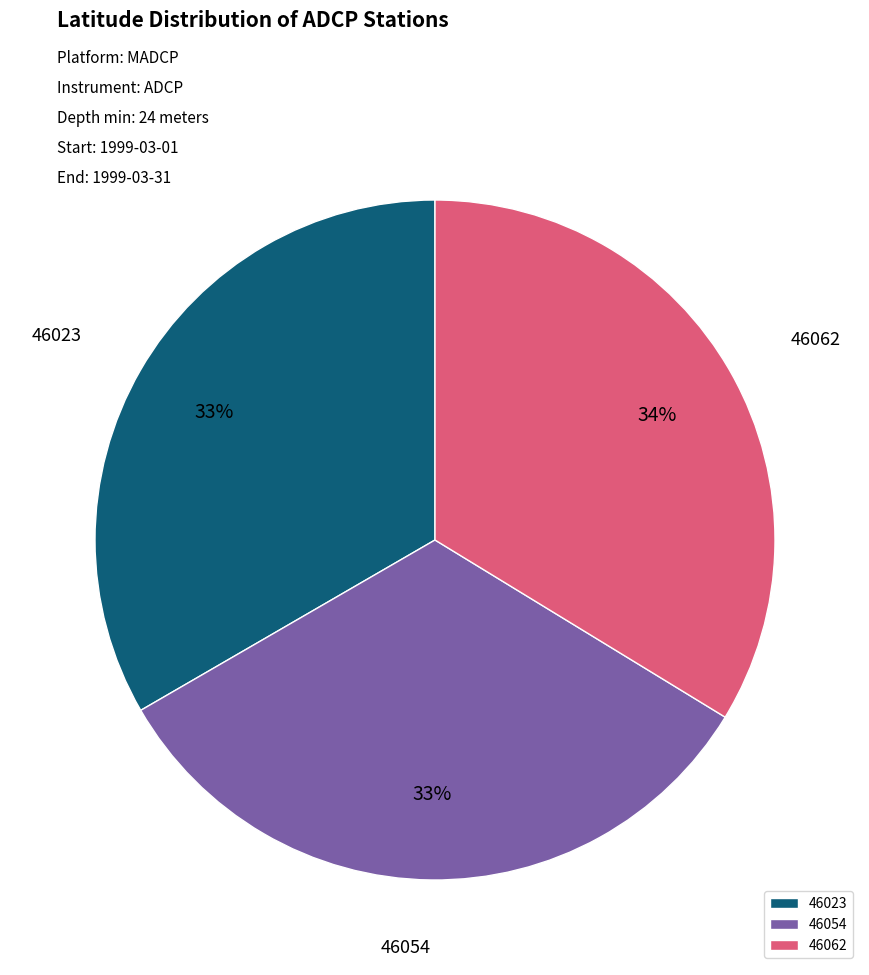

Is 46023 the majority of the pie?

No